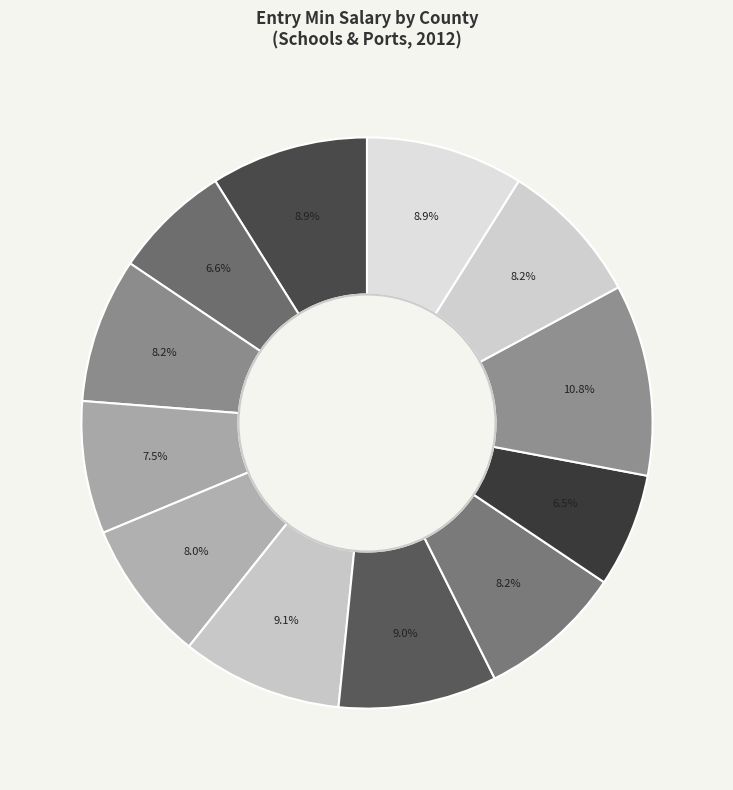

Rank the categories by value from highest to lowest.

Hillsborough, Palm Beach, Dade, Brevard, Orange, Sarasota, Pinellas, Duval, Leon, Lee, Bay, Alachua